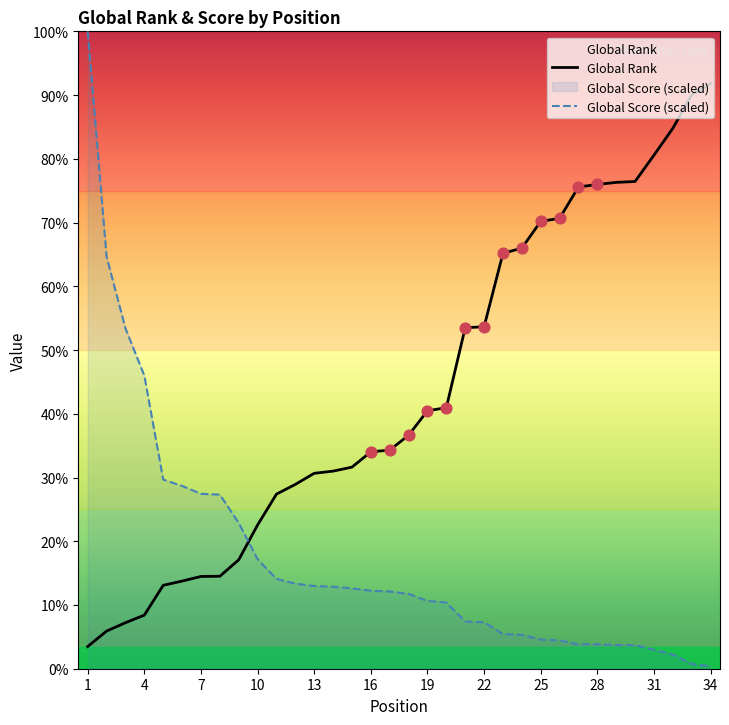

Which series has the widest spread of Y values?

Global Score (scaled)